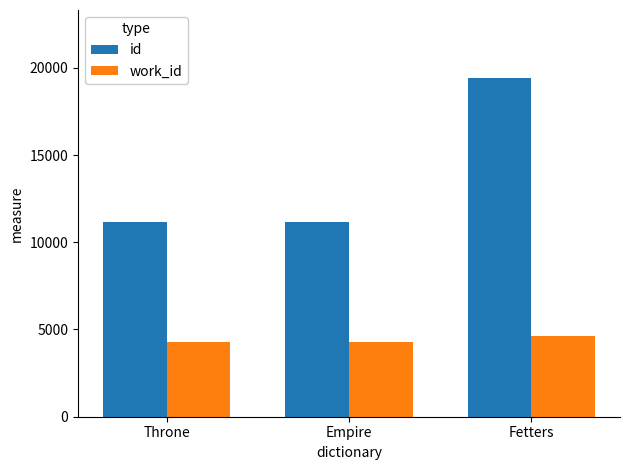

What is the smallest value displayed?

4272